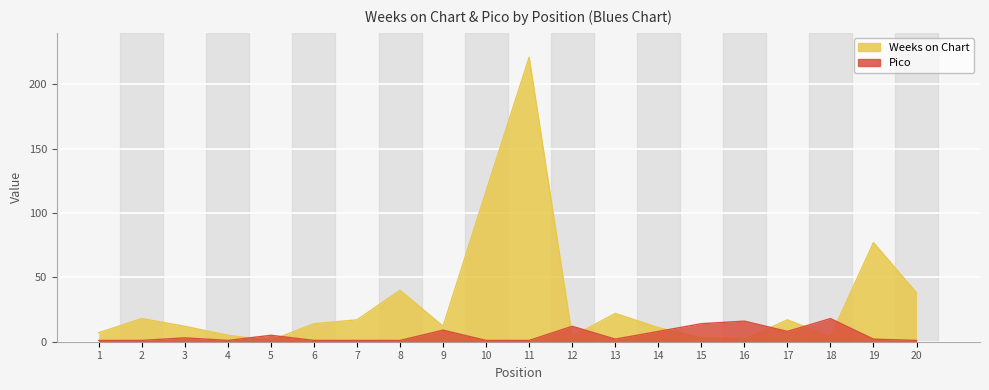

What is the maximum value shown in the chart?

221